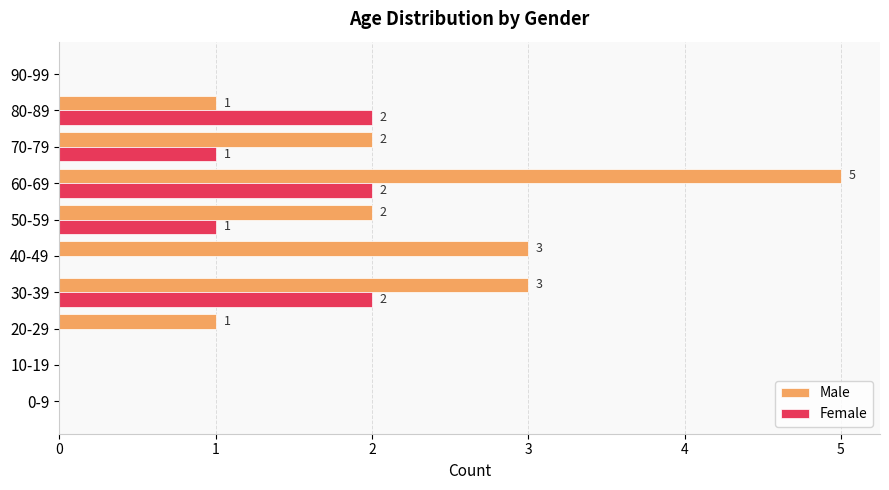

At which category is the sum across all series the highest?

60-69